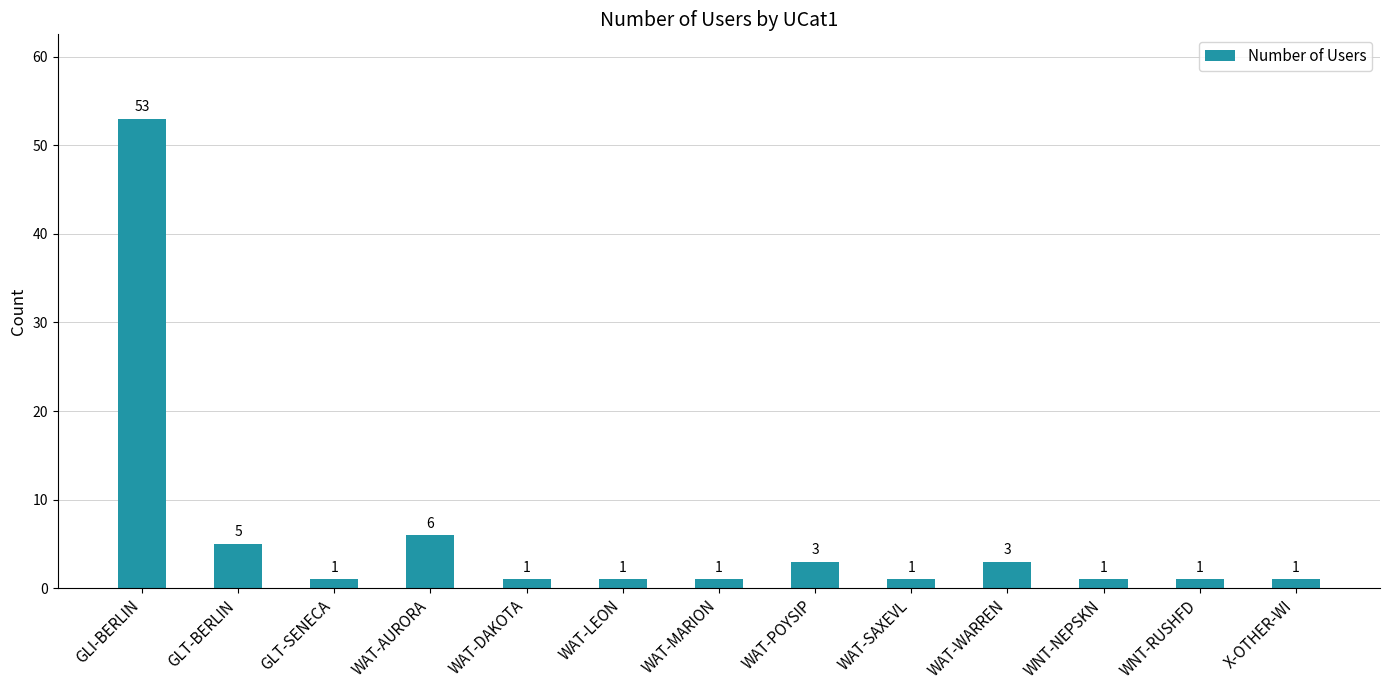

What is the greatest value displayed?

53